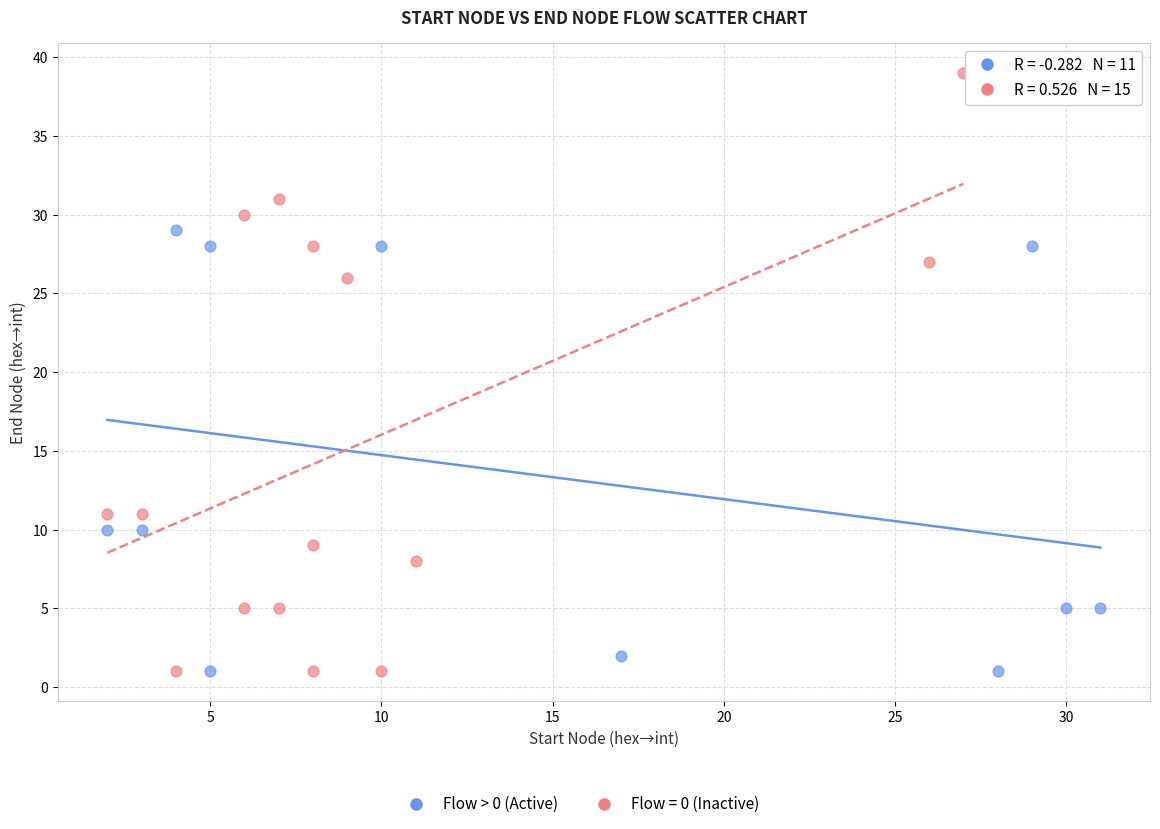

Which series reaches the maximum Y coordinate?

Flow = 0 (Inactive)